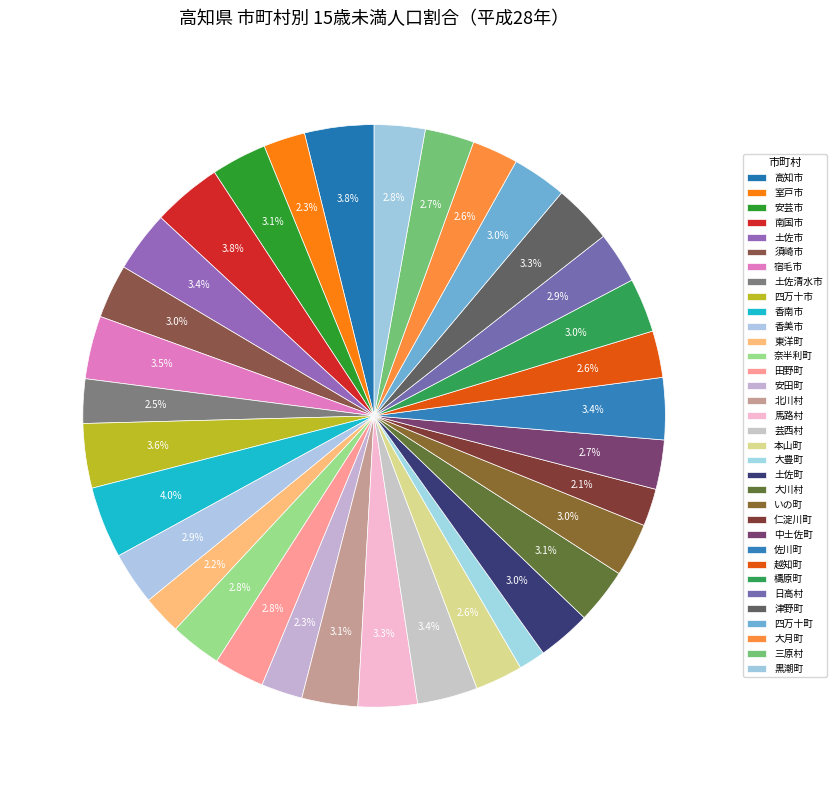

How many slices are in this pie chart?

34